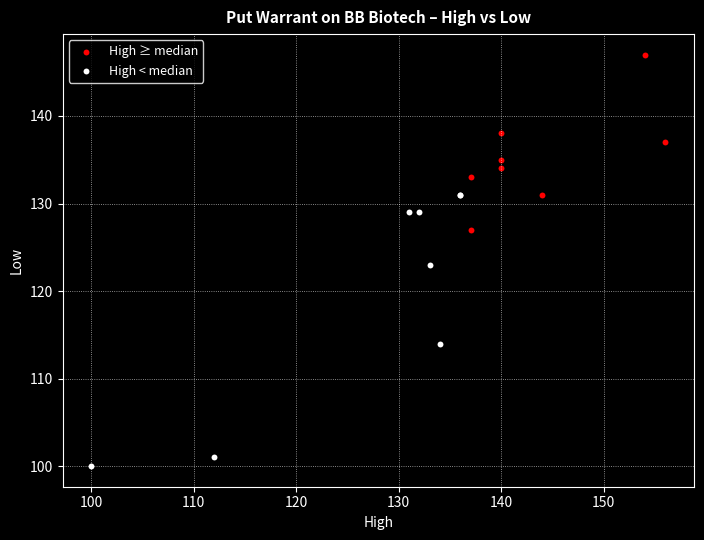

Which series has the widest spread of Y values?

High < median